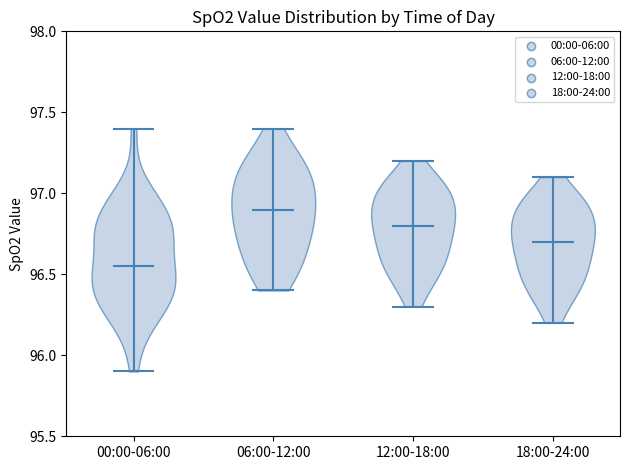

Reading left to right, read every violin against the y-axis: where its median line is, and the lowest and highest points it reaches. The values are not printed on the chart, so give them approximately, as read against the axis.

00:00-06:00: median line 96.55, lowest point 95.90, highest point 97.40
06:00-12:00: median line 96.90, lowest point 96.40, highest point 97.40
12:00-18:00: median line 96.80, lowest point 96.30, highest point 97.20
18:00-24:00: median line 96.70, lowest point 96.20, highest point 97.10